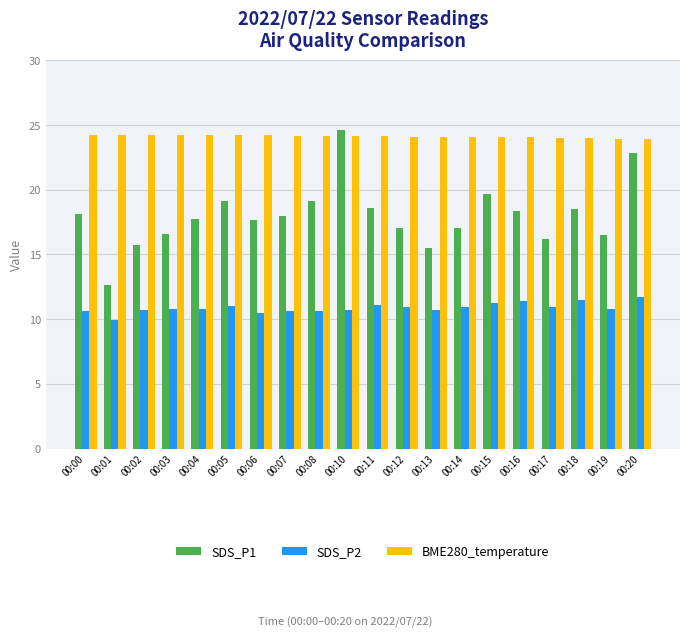

Which series has the largest total across all categories?

BME280_temperature